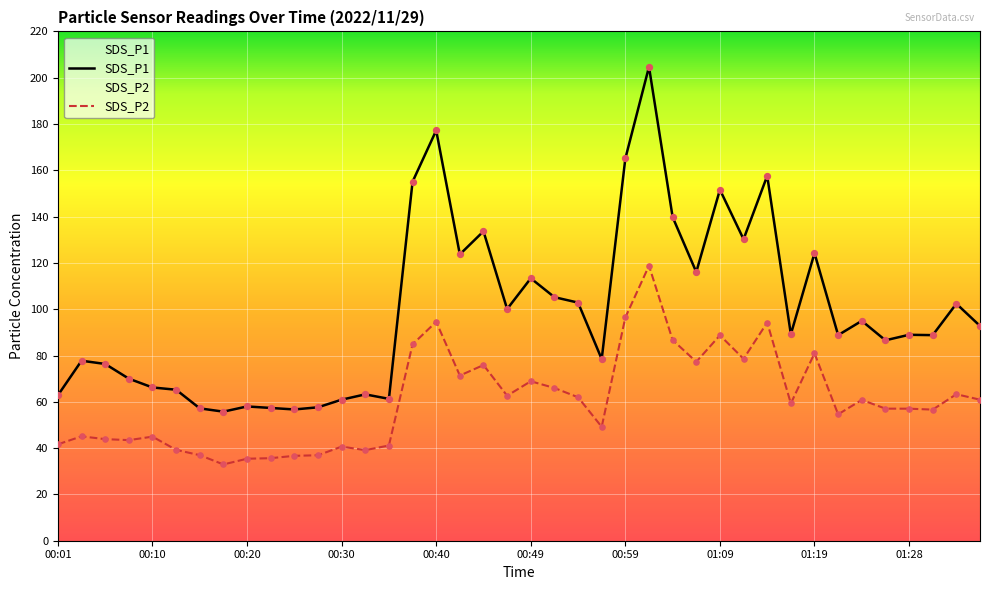

Which series has the largest total across all categories?

SDS_P1